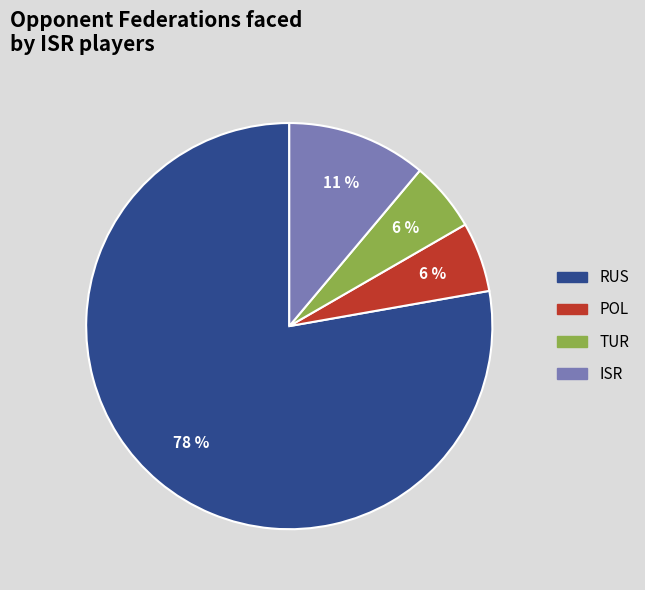

Which has a higher value, TUR or RUS?

RUS